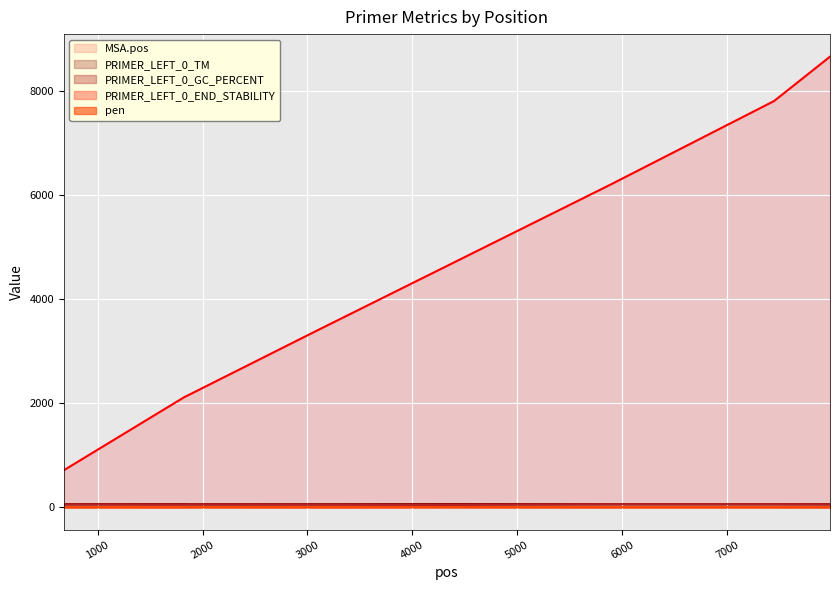

True or false: PRIMER_LEFT_0_TM and PRIMER_LEFT_0_END_STABILITY cross at least once.

False